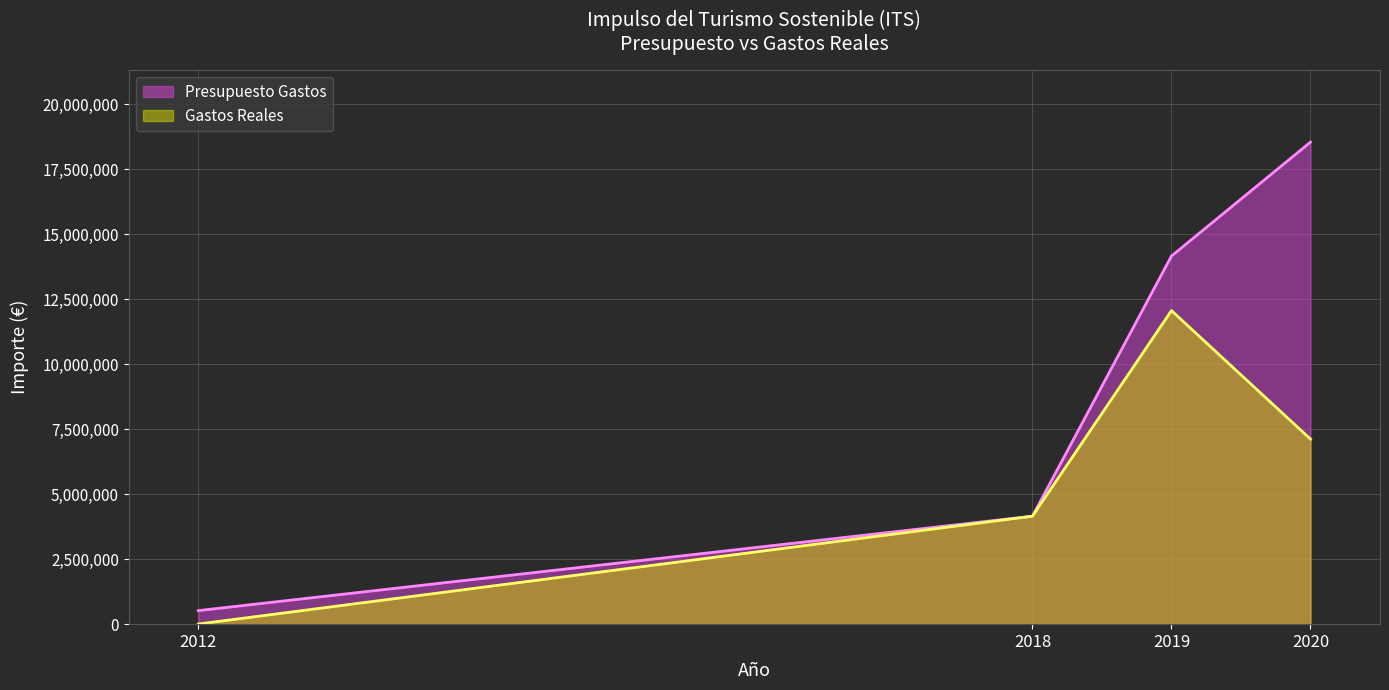

True or false: Presupuesto Gastos and Gastos Reales cross at least once.

False